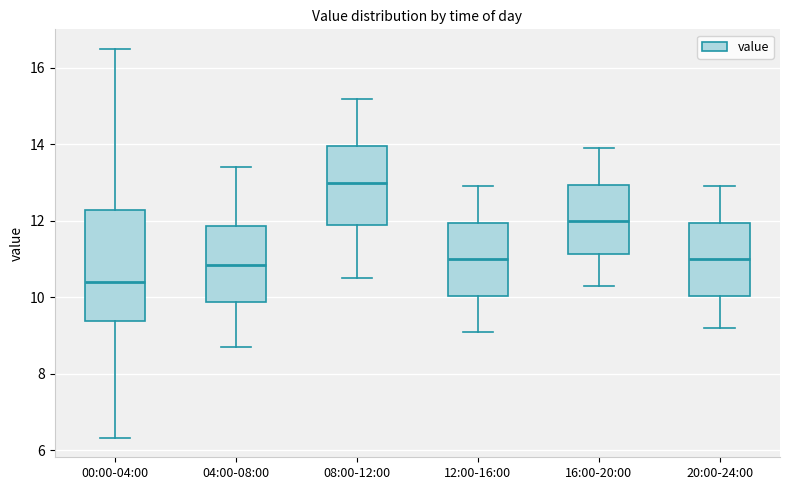

Where does the upper whisker of the box for 04:00-08:00 end on the y-axis? The values are not printed on the chart, so give them approximately, as read against the axis.

13.4